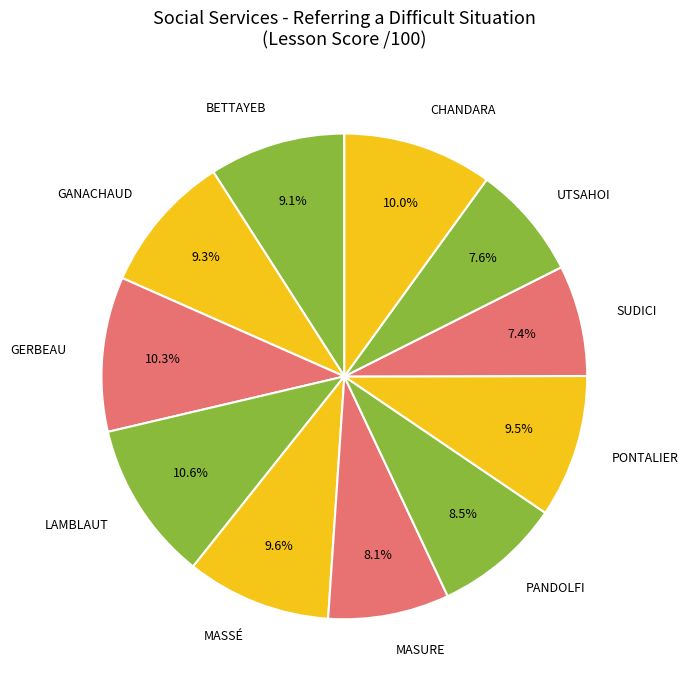

Is it true that LAMBLAUT is 11% of the pie?

True